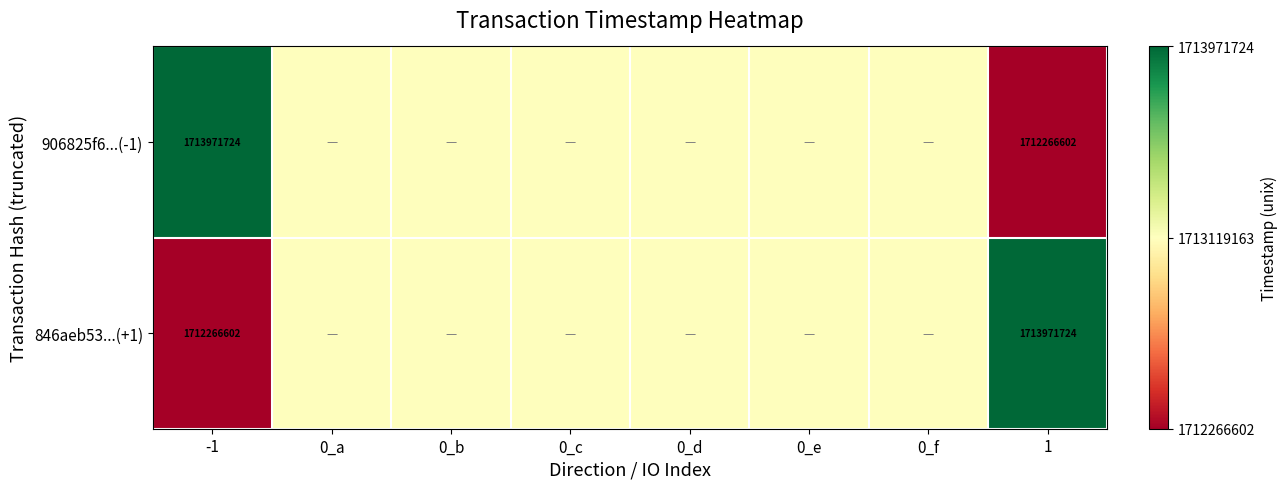

How many values in the 906825f6...(-1) series exceed 1713119163?

1